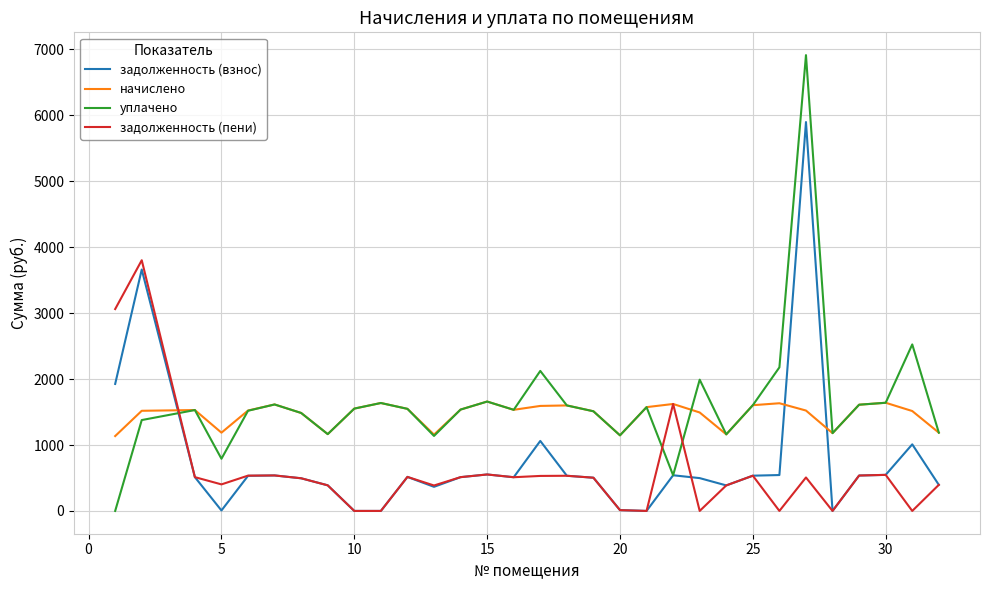

What is the highest value of the начислено series?

1659.2